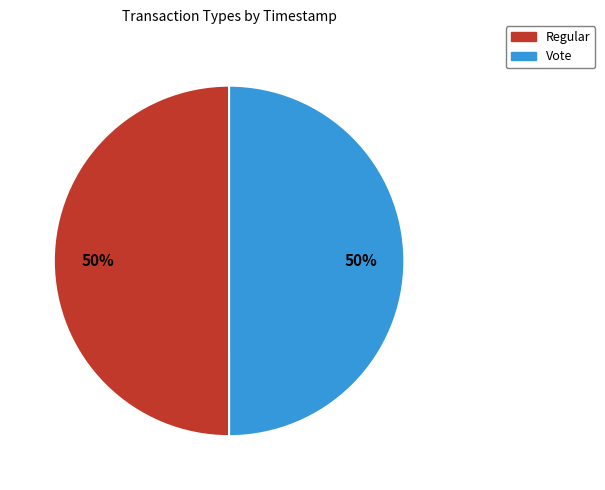

To the nearest percent, what portion does Vote represent?

50%